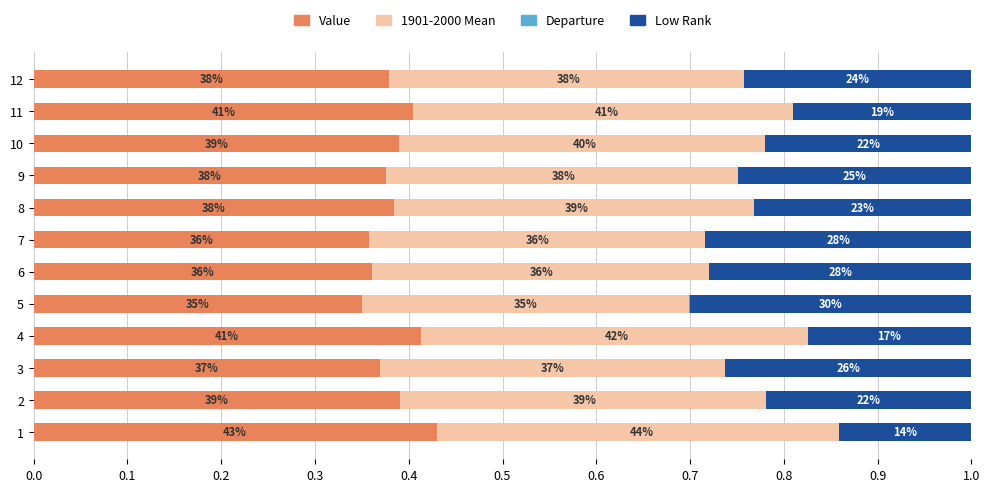

What is the difference between the maximum and minimum values in the 1901-2000 Mean series?

0.1